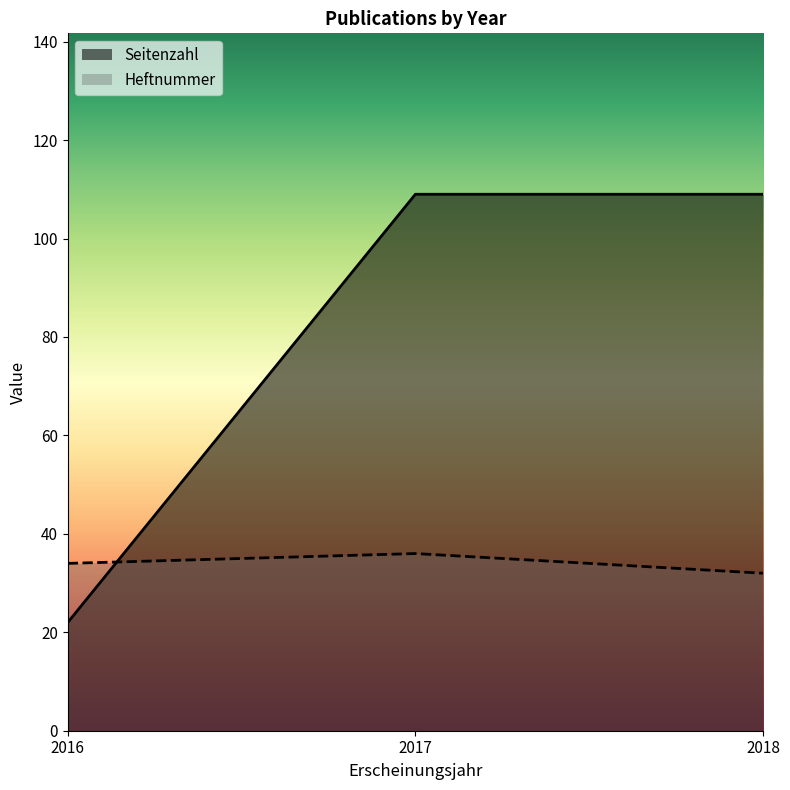

What is the difference between the maximum and minimum values in the Heftnummer series?

4